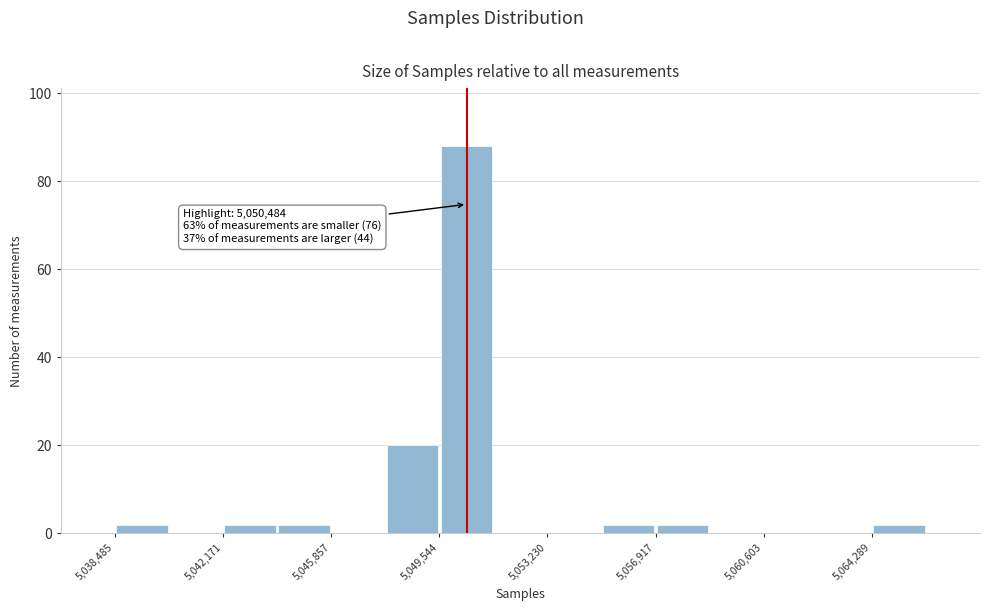

Around what value on the x-axis is the tallest bar? Give the approximate position of its centre, as read against the axis.

5050500